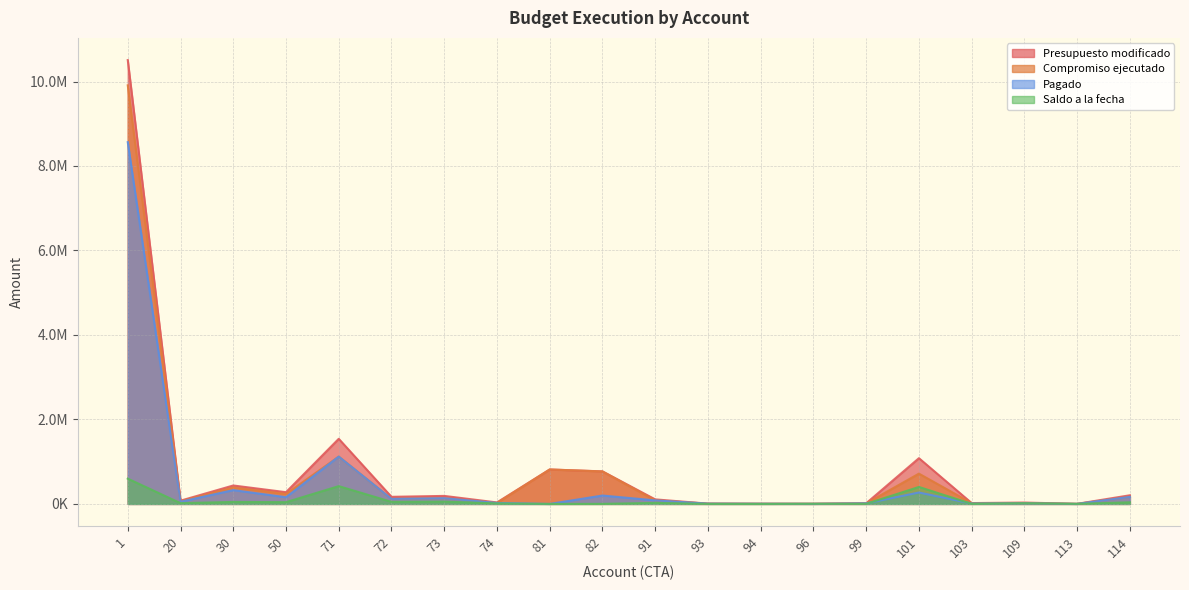

Where does the Presupuesto modificado series first go above 168059?

1